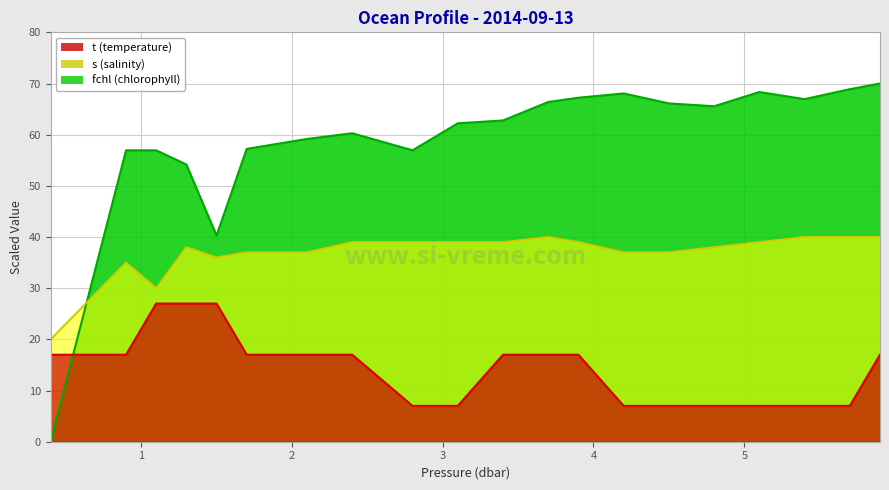

What is the maximum value shown in the chart?

70.0